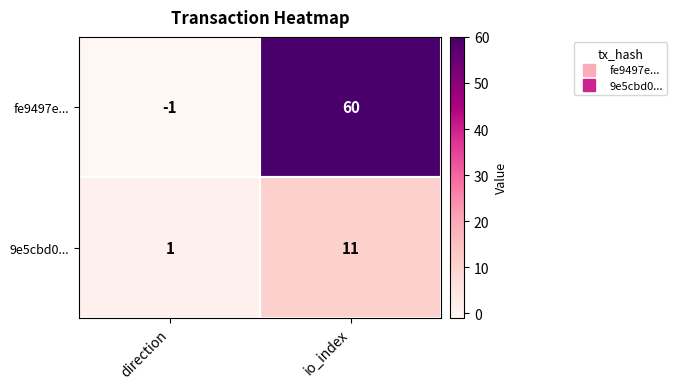

Which category has the highest value in the fe9497e... series?

io_index